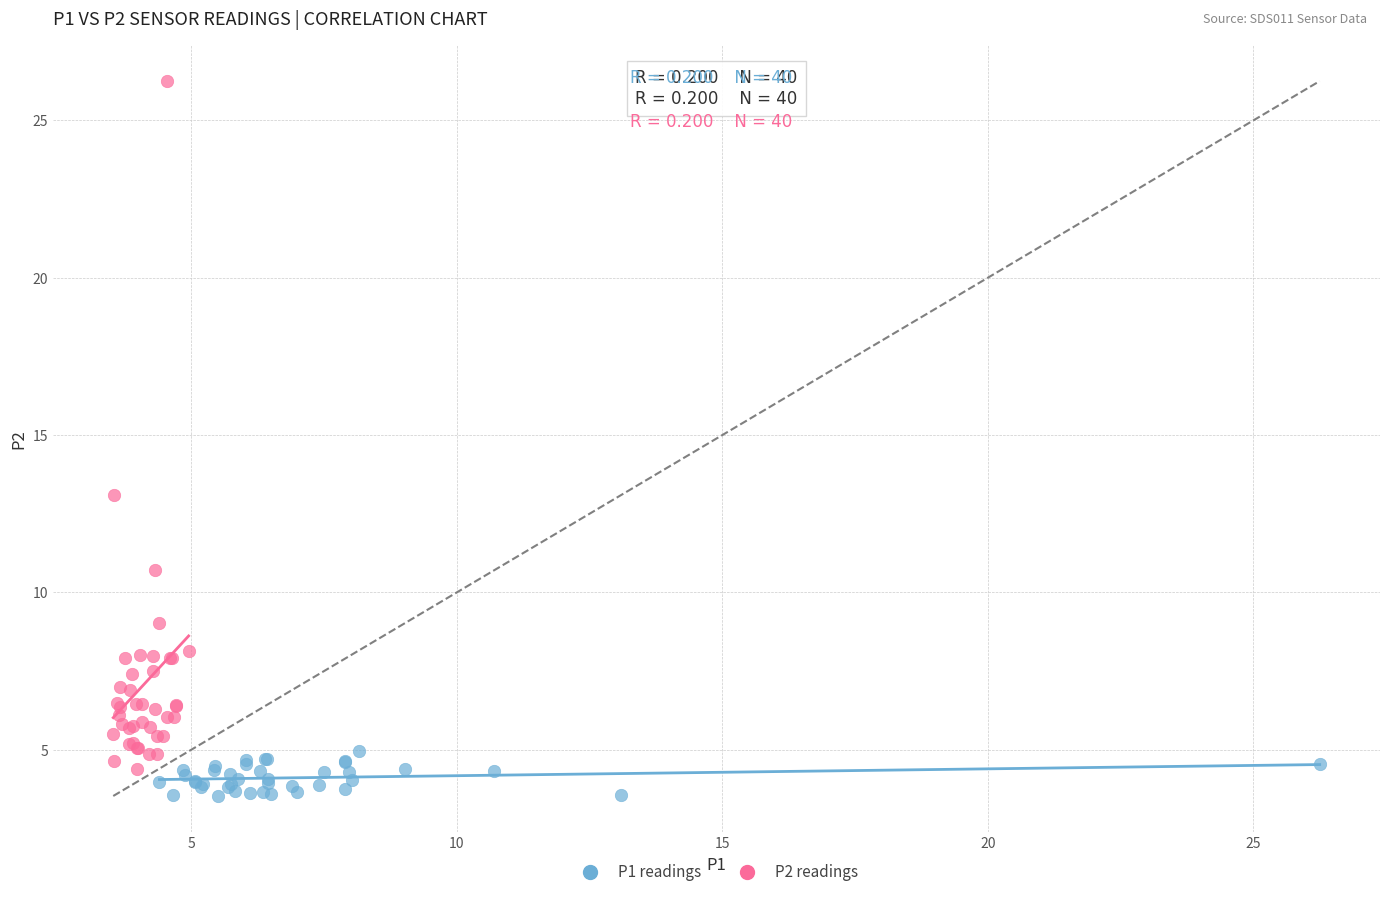

Which series contains the highest Y value?

P2 readings